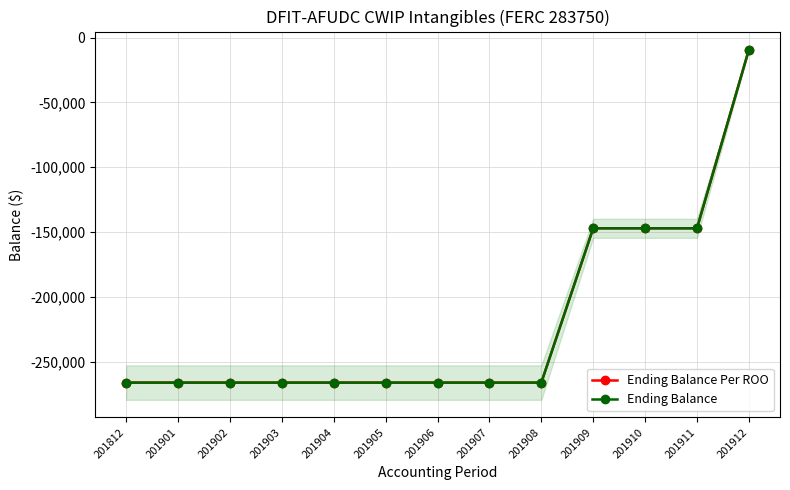

The Ending Balance Per ROO series shows -147026.7 at 201910. True or false?

True